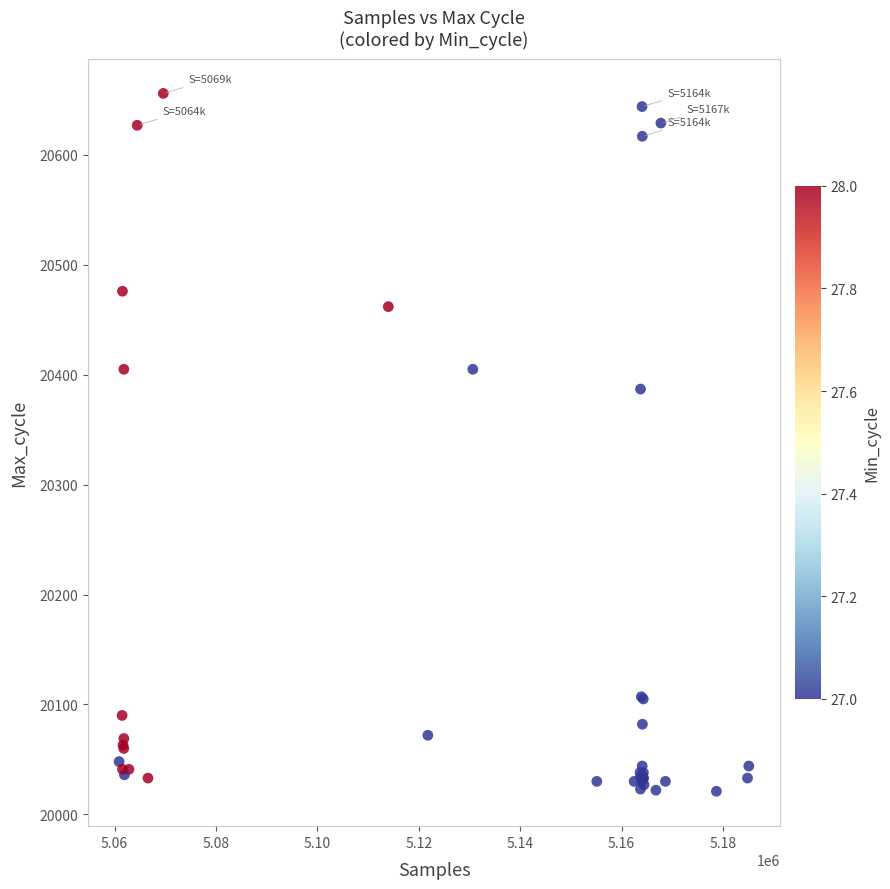

What Y value in the scatter plot is closest to 20338?

20387